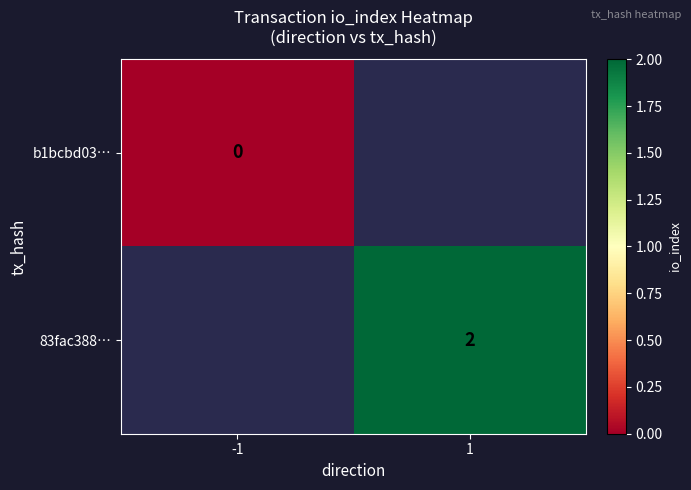

At how many categories does at least one series exceed 1?

1